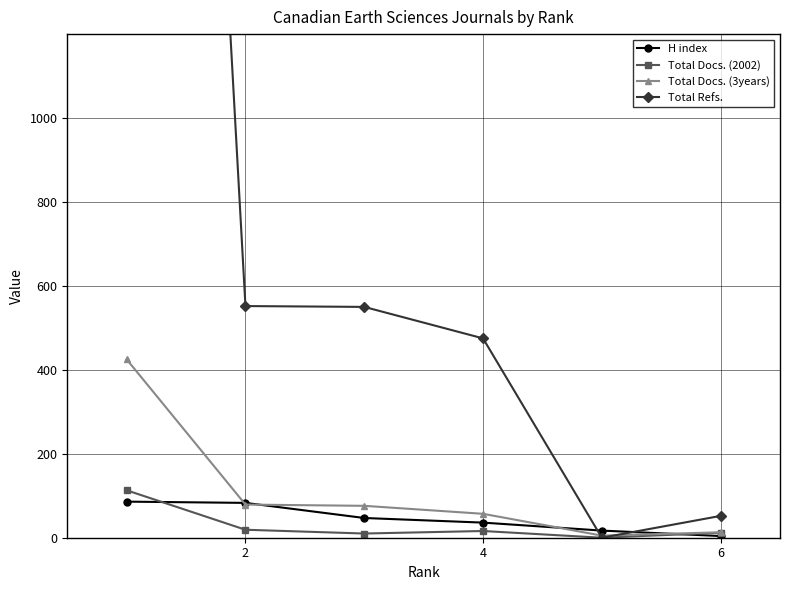

What is the maximum value for H index?

86